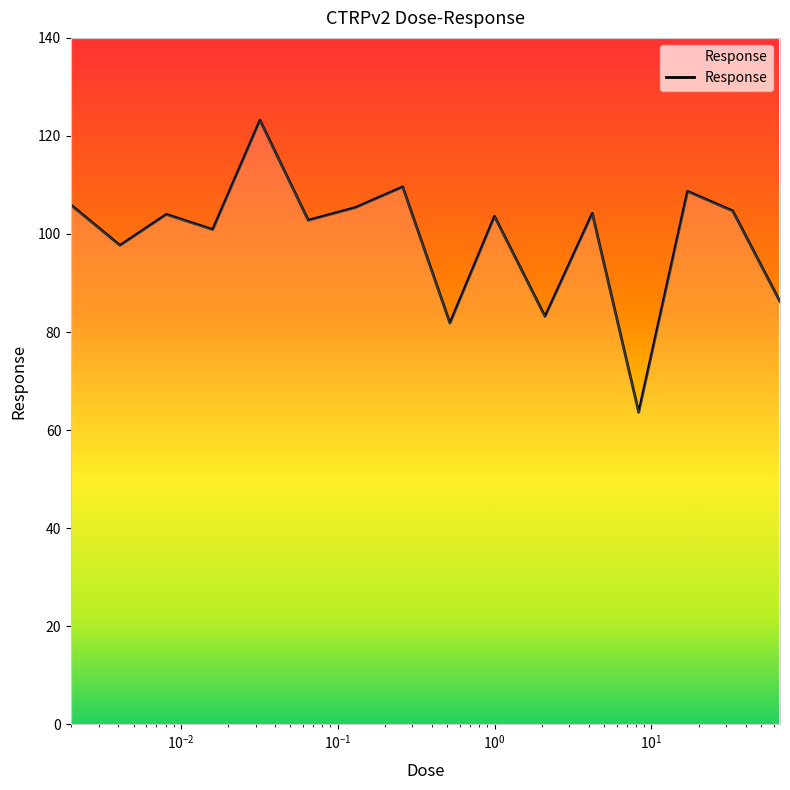

How many lines are shown in the chart?

1